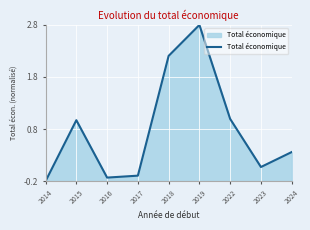

How many values exceed 0?

6